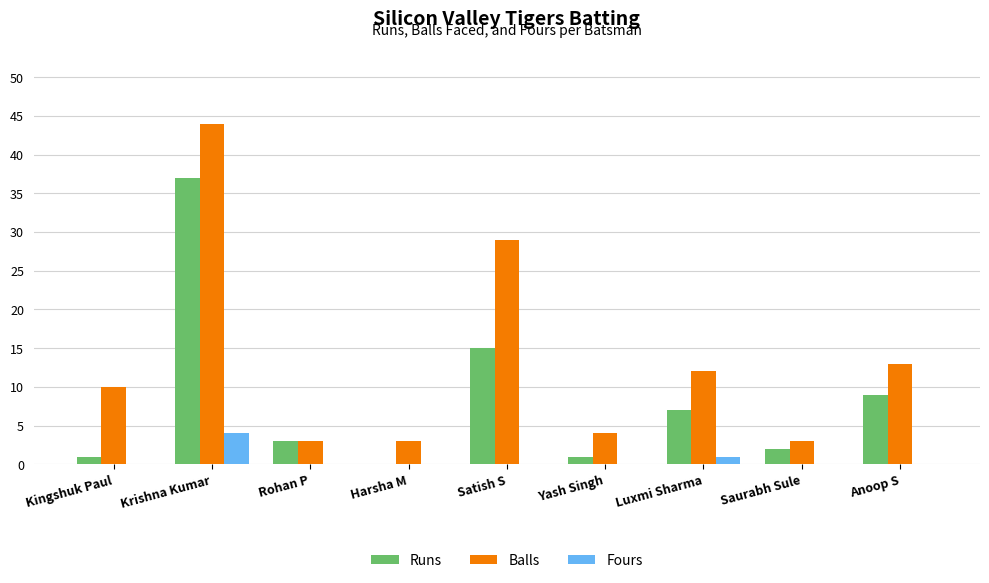

At which category does the chart reach its peak across all series?

Krishna Kumar